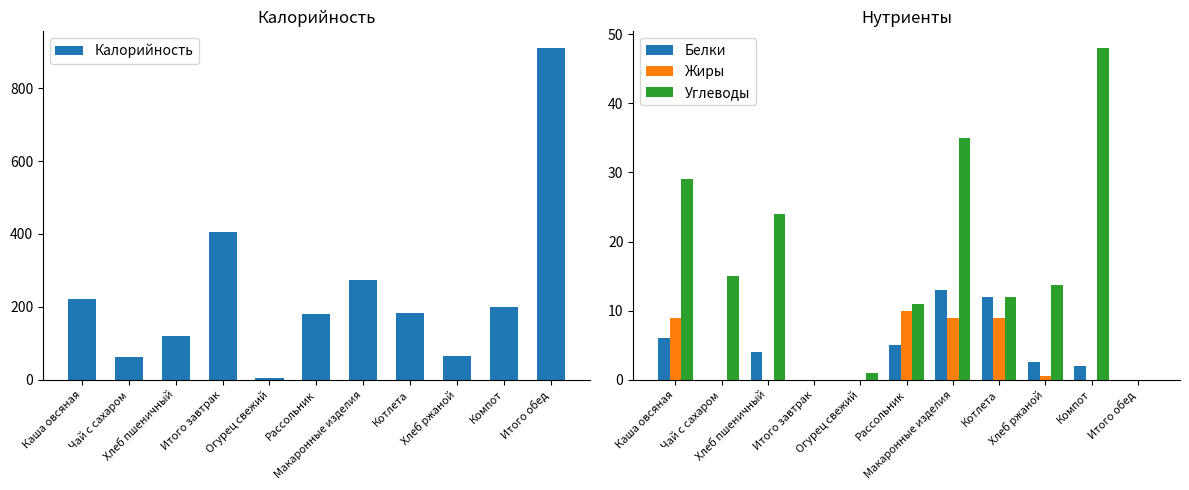

What is the difference between the highest and lowest values at Каша овсяная?

217.0